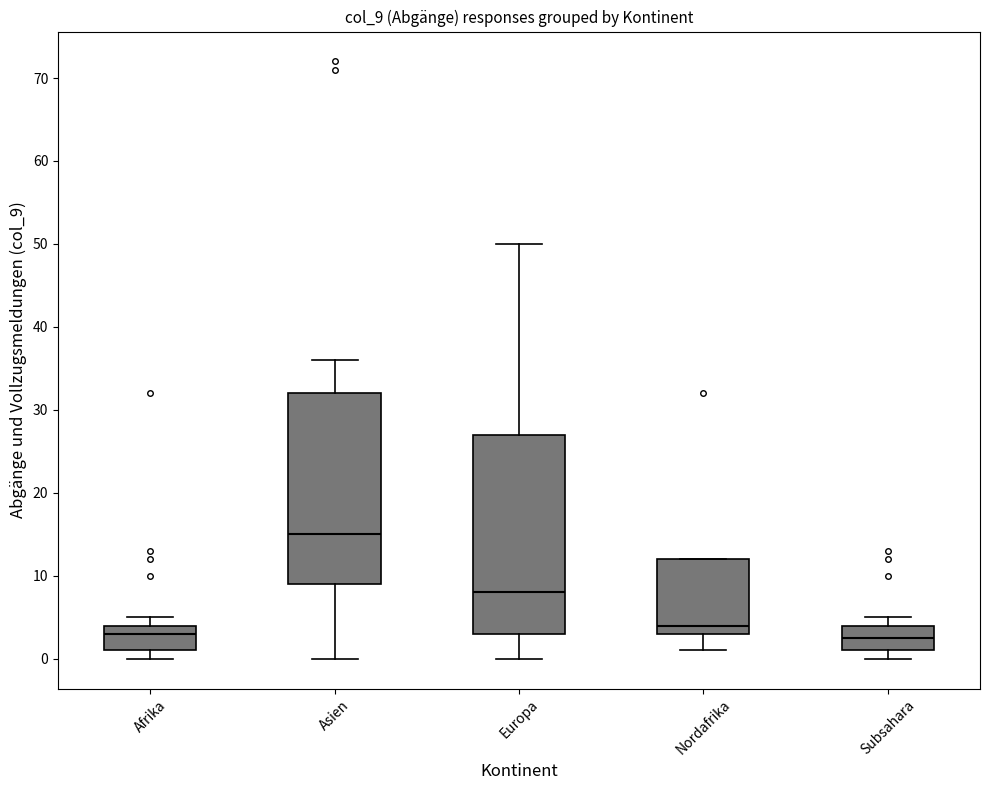

Which box has the highest median line?

Asien